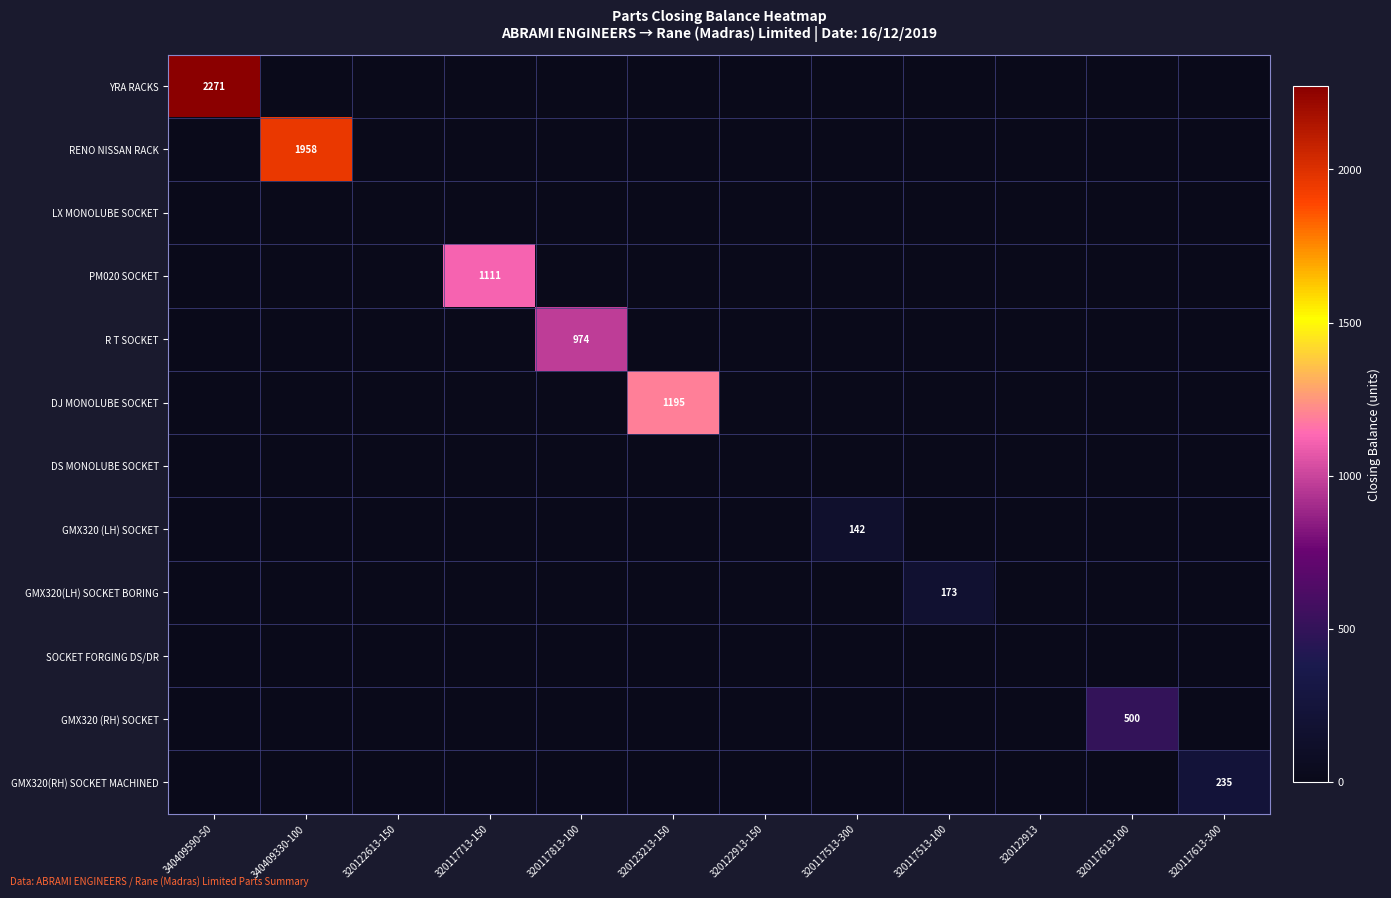

The value of GMX320(RH) SOCKET MACHINED at 320117613-300 is 403. True or false?

False